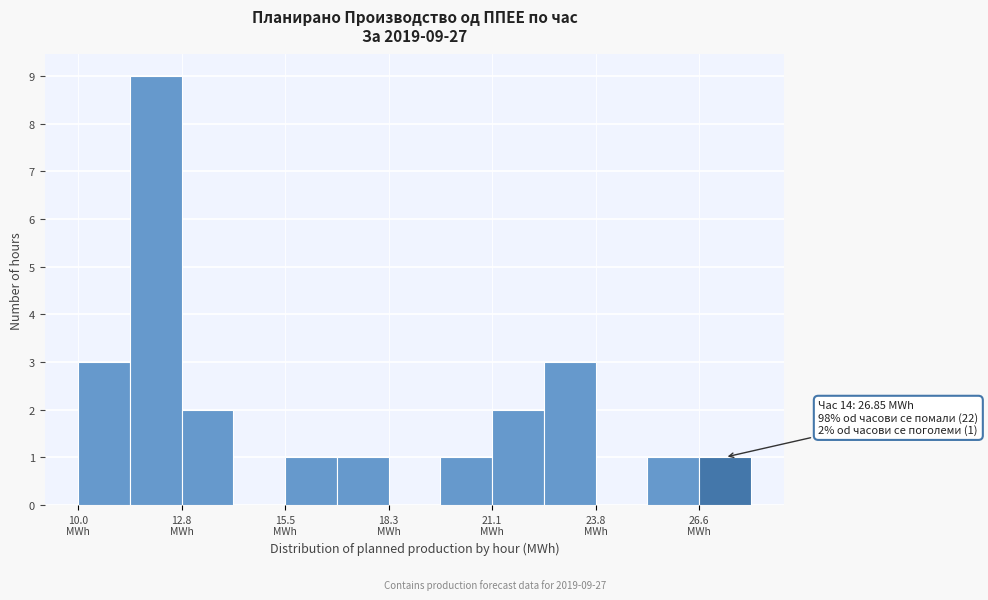

Read against the x-axis, roughly where is the centre of the tallest bar?

12.0